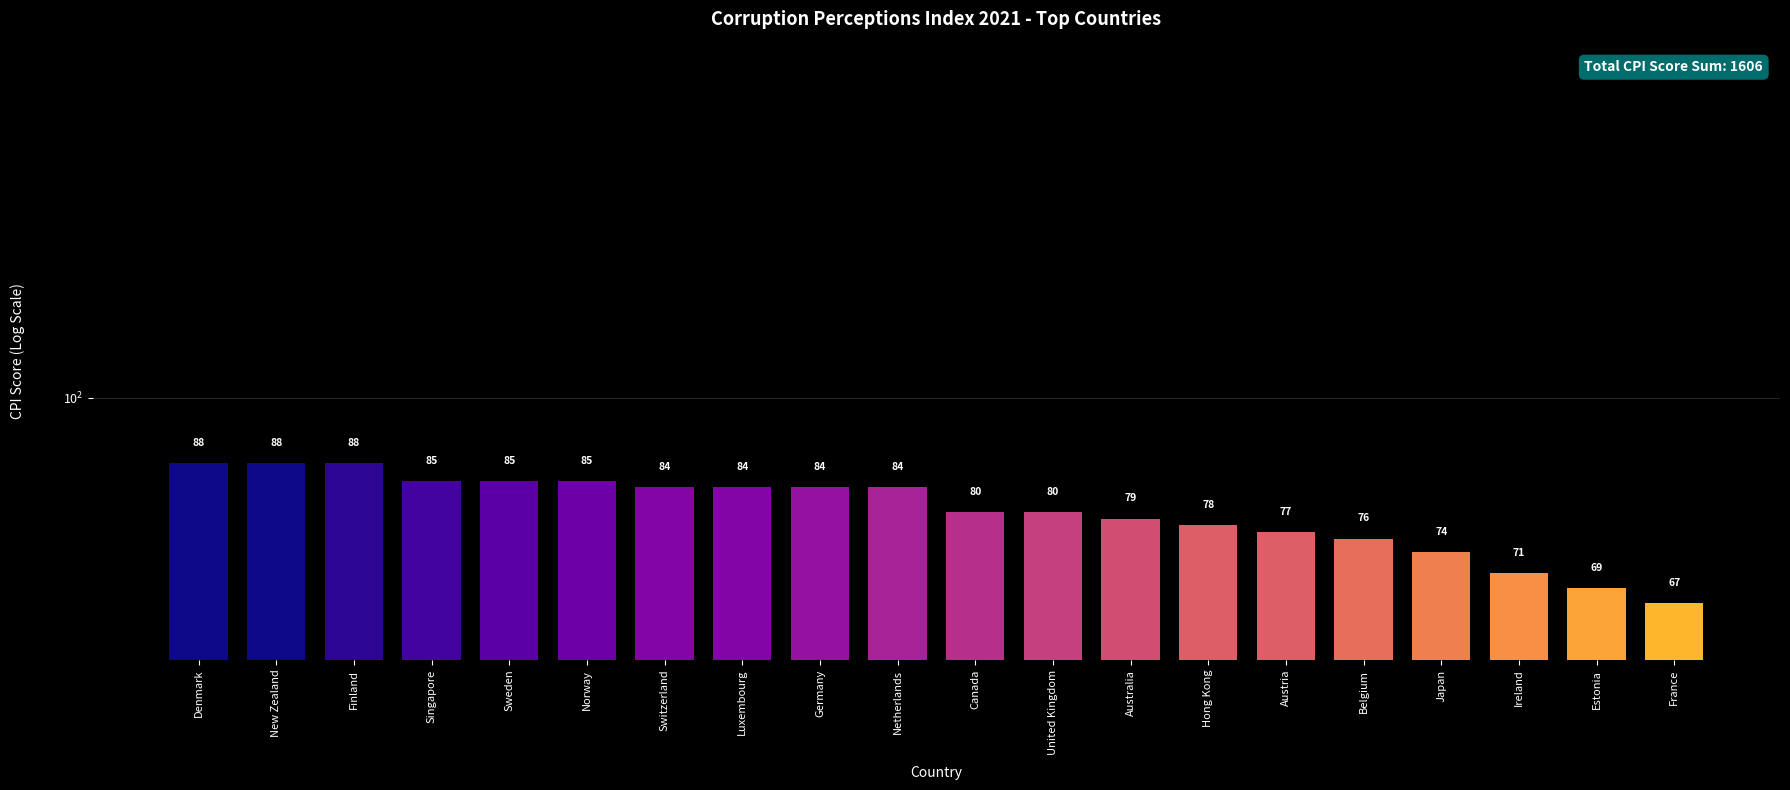

Count the number of categories in the chart.

20